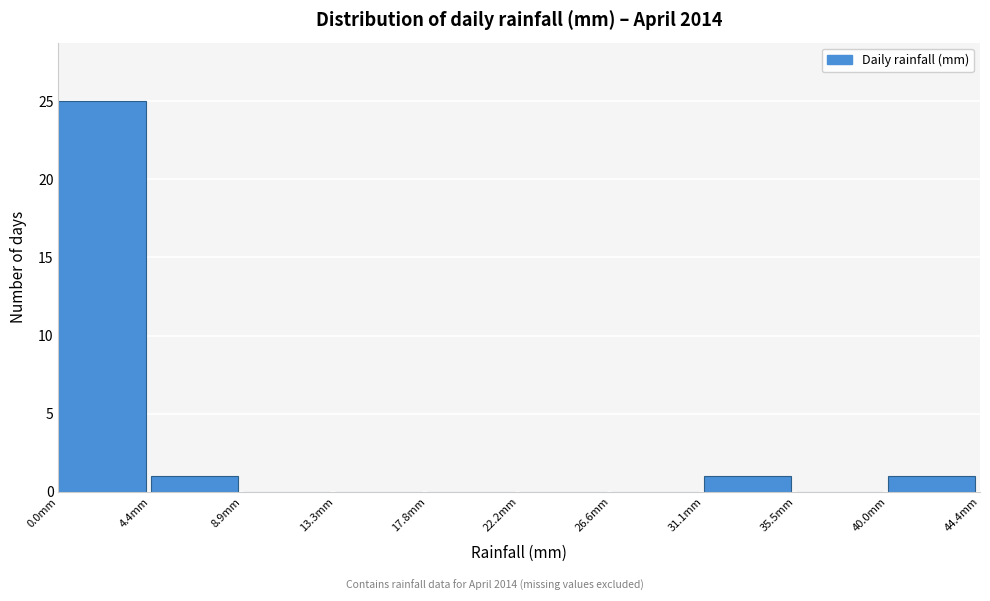

Which range on the x-axis has the tallest bar?

0.0 to 4.5